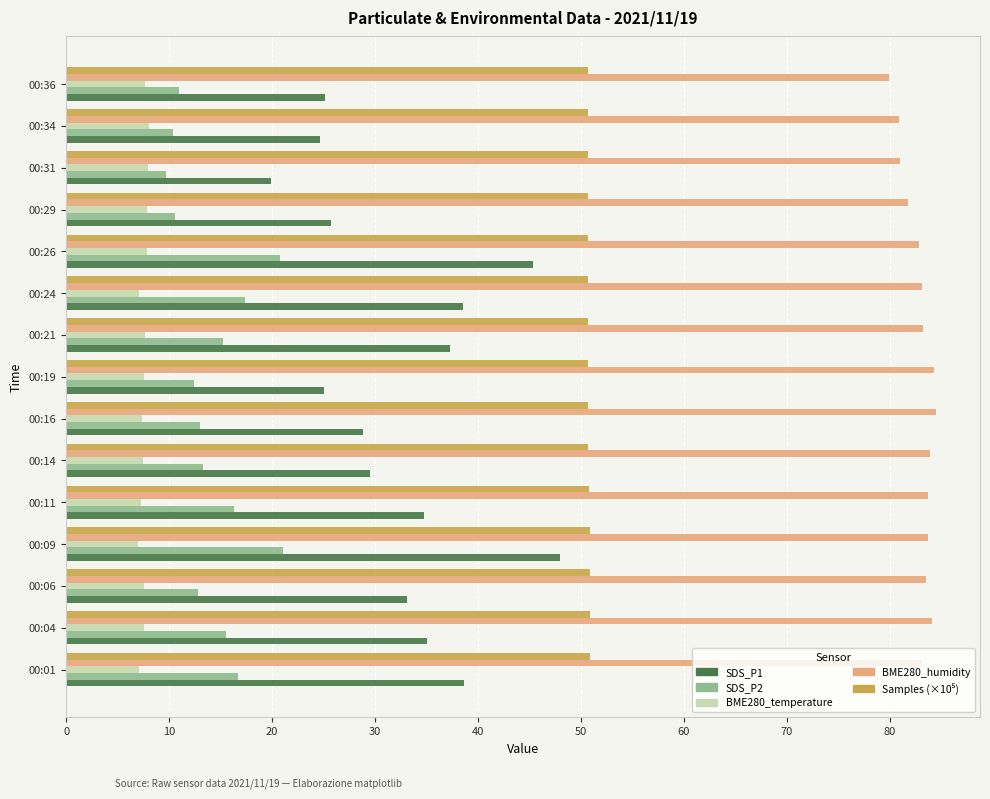

The value of BME280_humidity at 00:09 is 83.7. True or false?

True